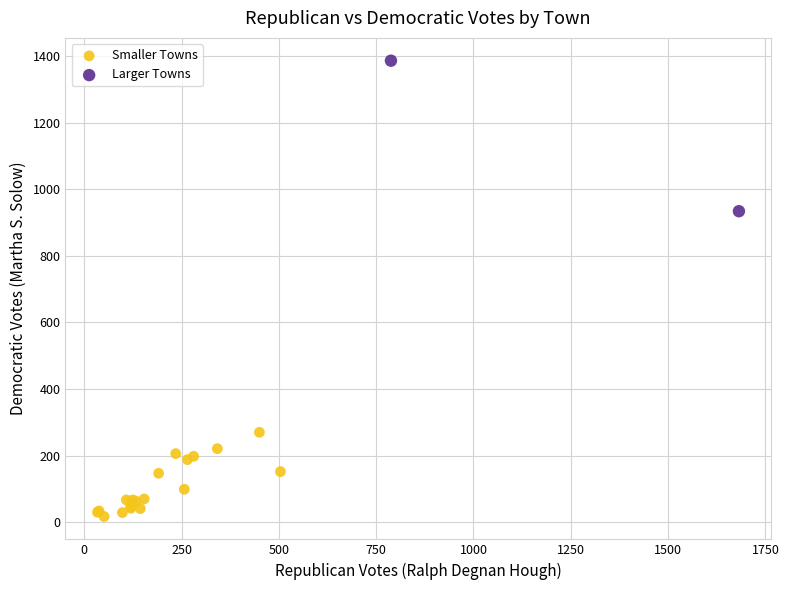

Which series has the widest spread of Y values?

Larger Towns